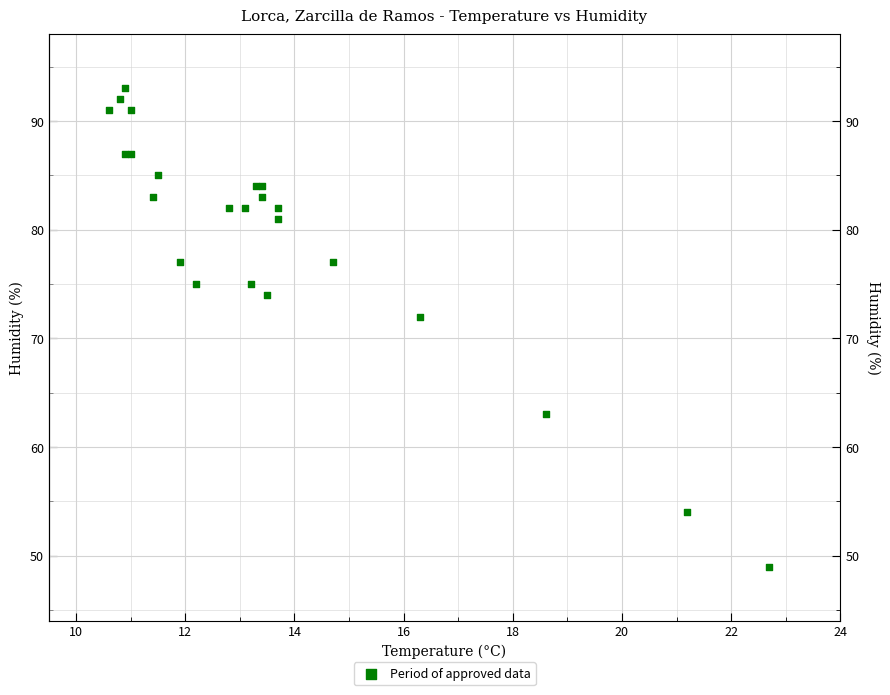

What Y value in the scatter plot is closest to 71?

72